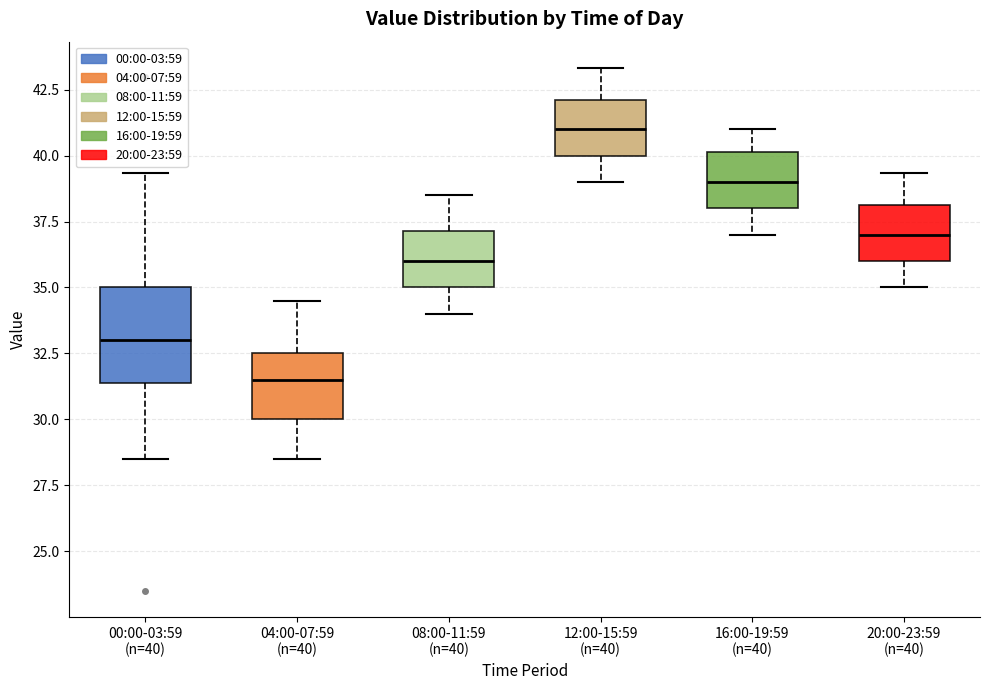

Where is the lower edge of the box for 12:00-15:59 (n=40) on the y-axis? The values are not printed on the chart, so give them approximately, as read against the axis.

40.0